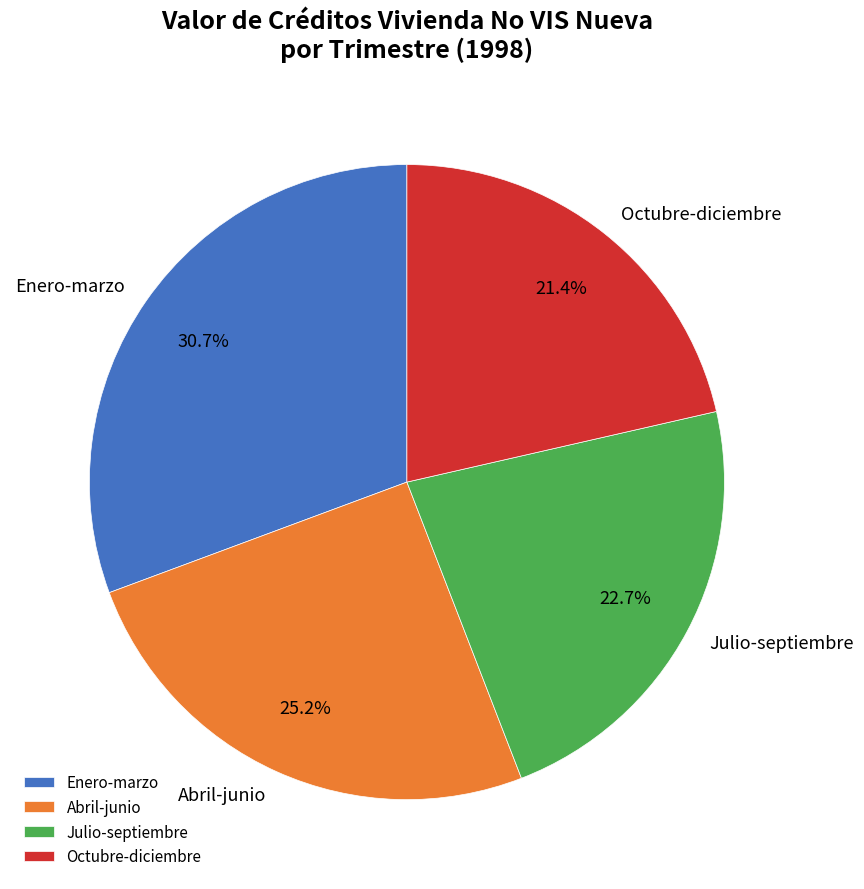

How many segments does this pie chart have?

4